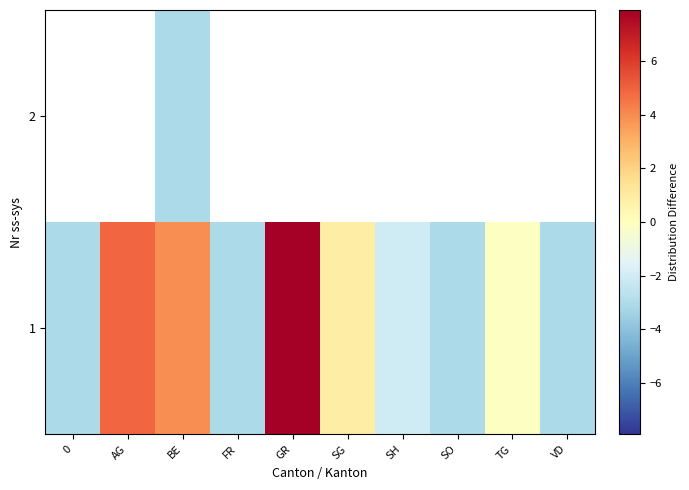

Count the number of data series in this chart.

2